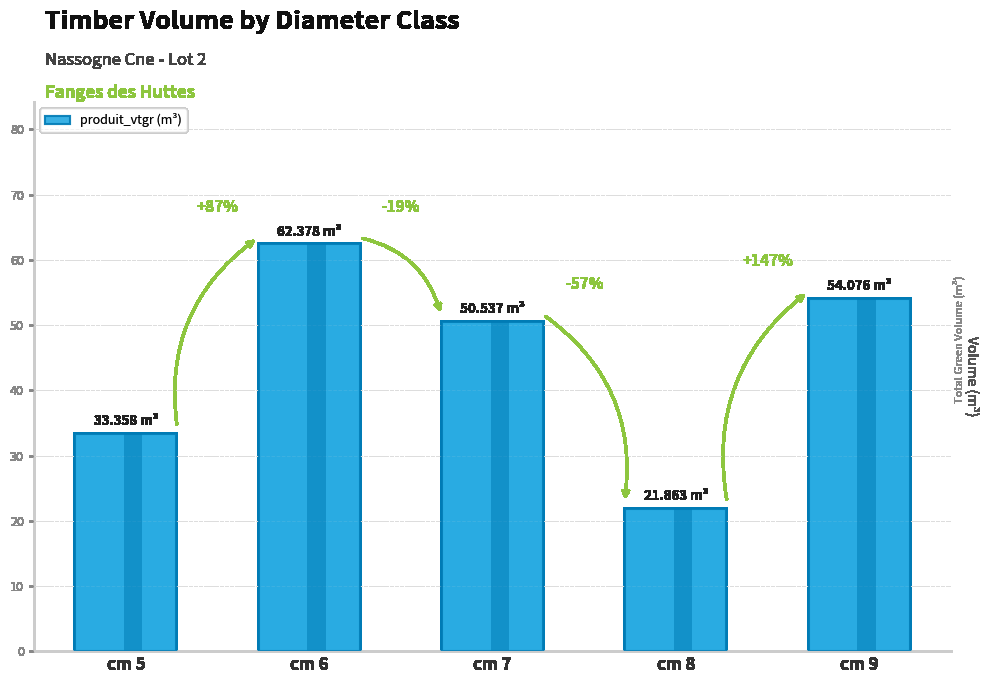

List the labels in order of value, smallest first.

cm 8, cm 5, cm 7, cm 9, cm 6